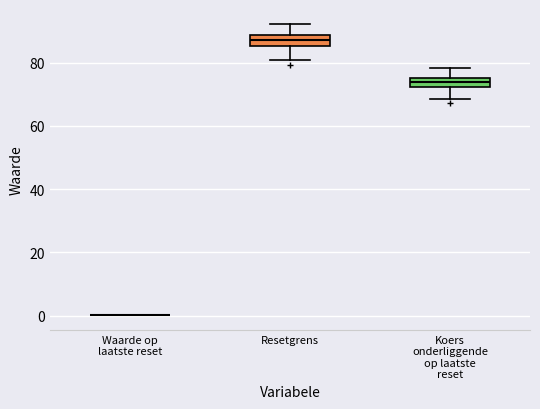

Where does the upper whisker of the box for Koers onderliggende op laatste reset end on the y-axis? The values are not printed on the chart, so give them approximately, as read against the axis.

78